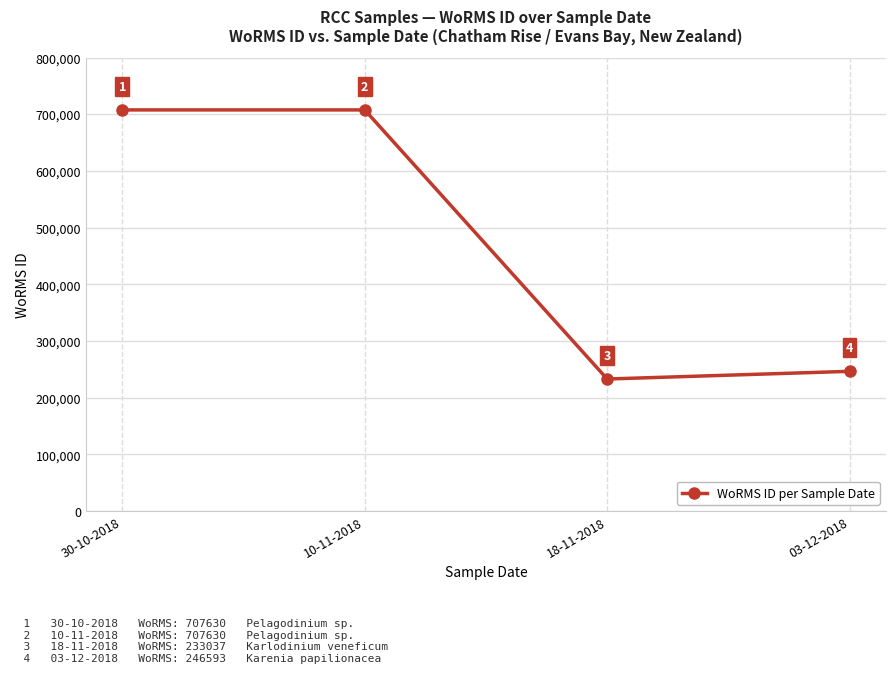

True or false: the data shows 707630 at 30-10-2018.

True